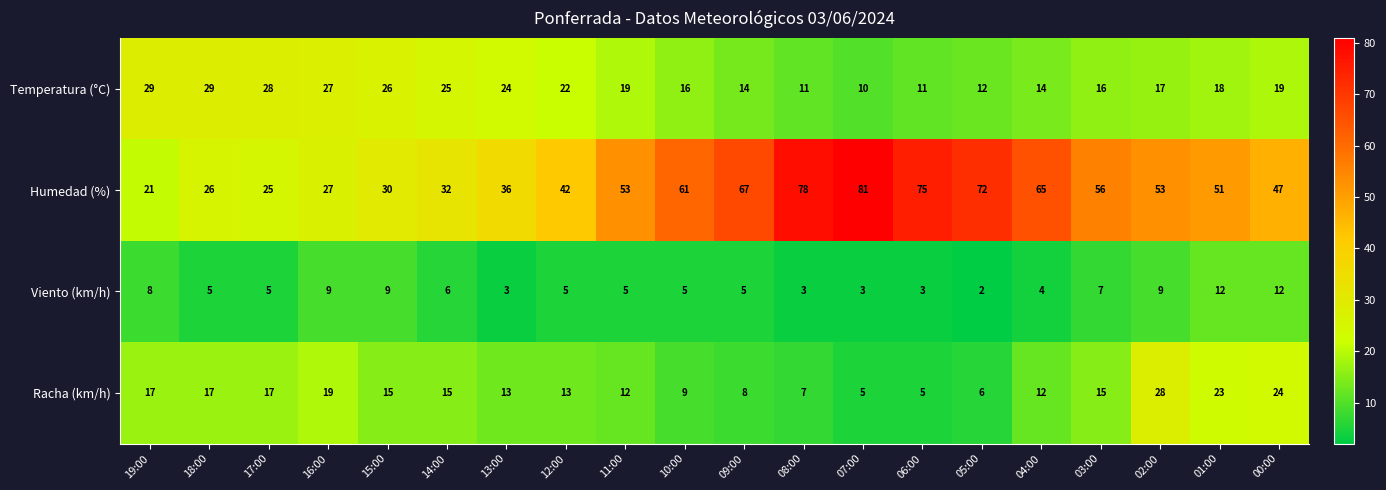

Is the value of Racha (km/h) at 03:00 greater than the value of Humedad (%) at 18:00?

No